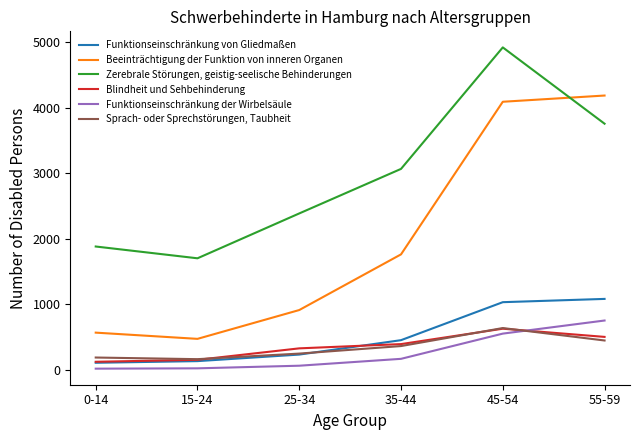

Rank the series by their maximum value, from lowest to highest.

Blindheit und Sehbehinderung, Sprach- oder Sprechstörungen, Taubheit, Funktionseinschränkung der Wirbelsäule, Funktionseinschränkung von Gliedmaßen, Beeinträchtigung der Funktion von inneren Organen, Zerebrale Störungen, geistig-seelische Behinderungen